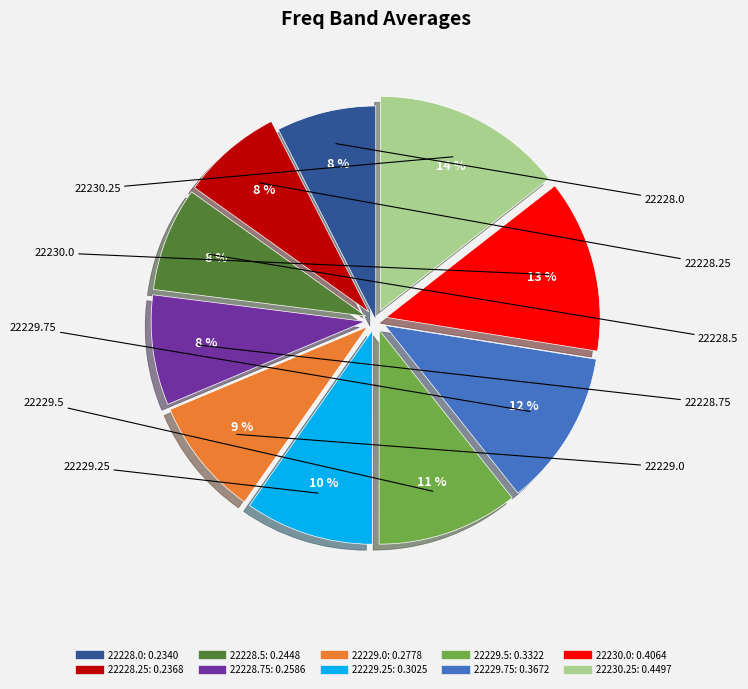

Is the sum of 22229.25 and 22229.0 greater than half?

No